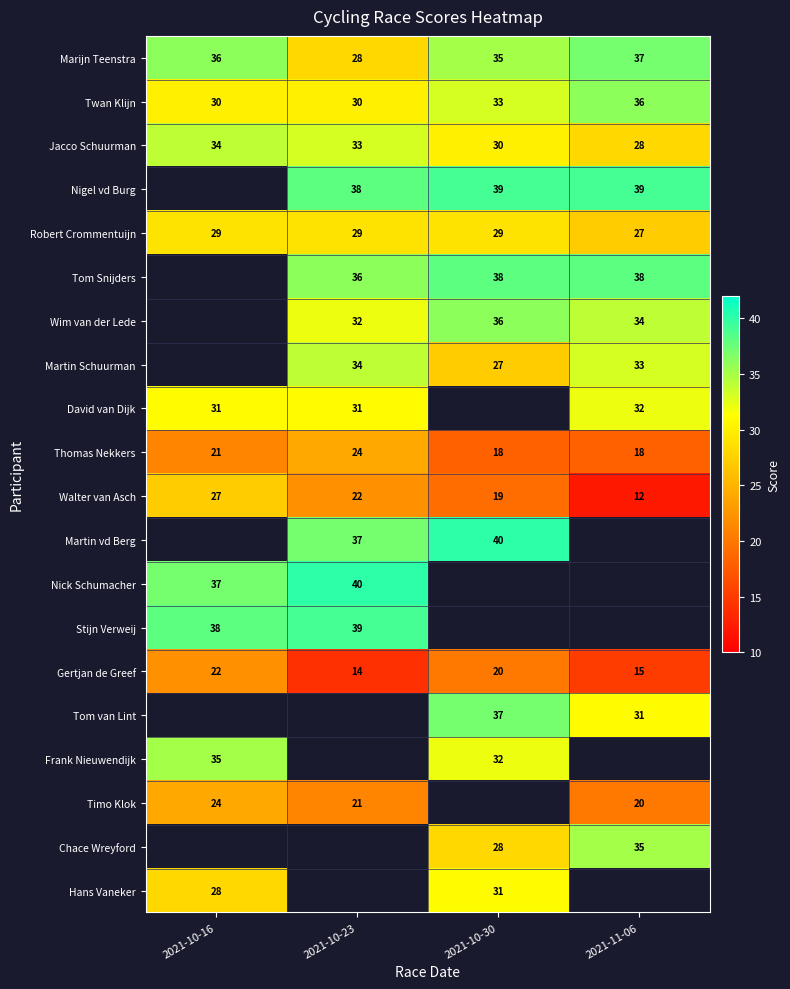

Which category has the lowest value across all series?

2021-11-06